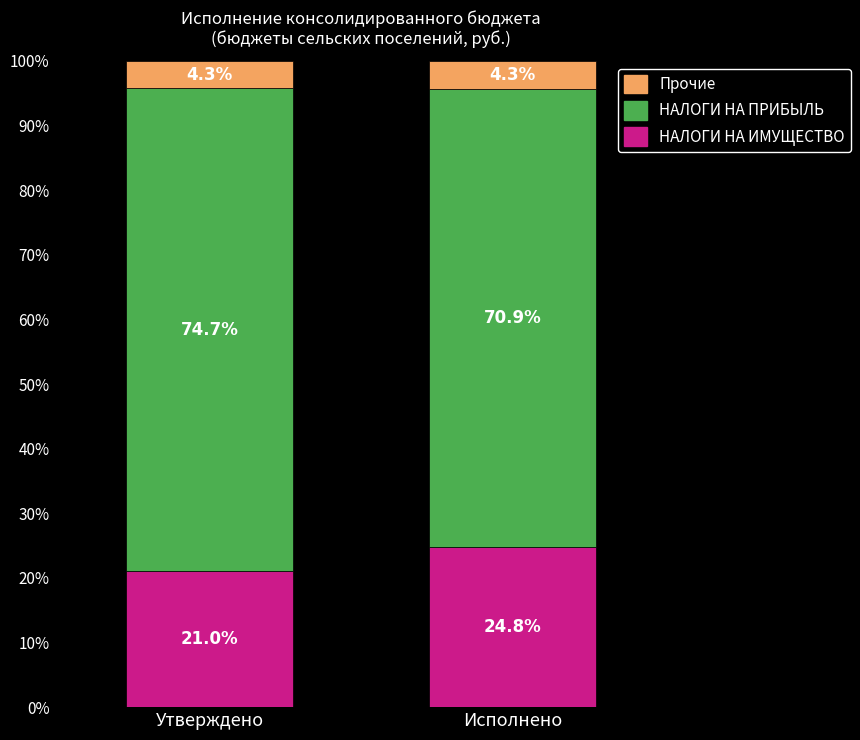

What is the total value across all series at Утверждено?

100.0